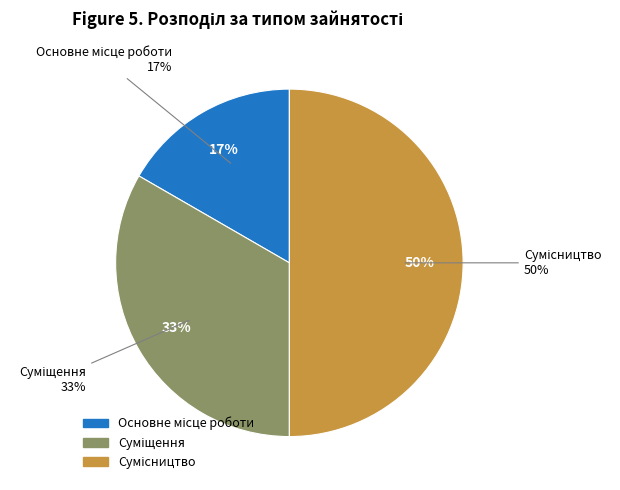

Is it true that Основне місце роботи is 17% of the pie?

True